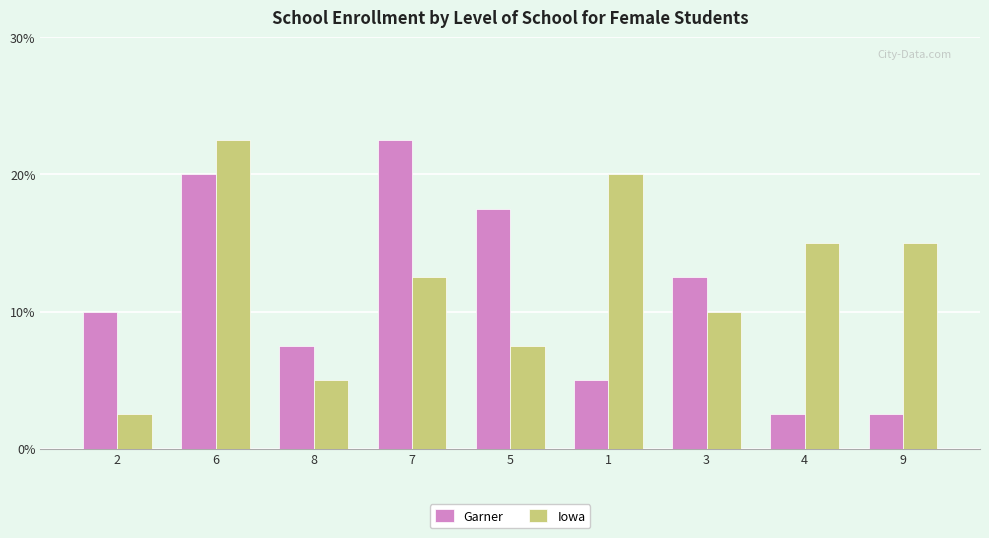

What is the sum of the Garner values at 6 and 7?

17